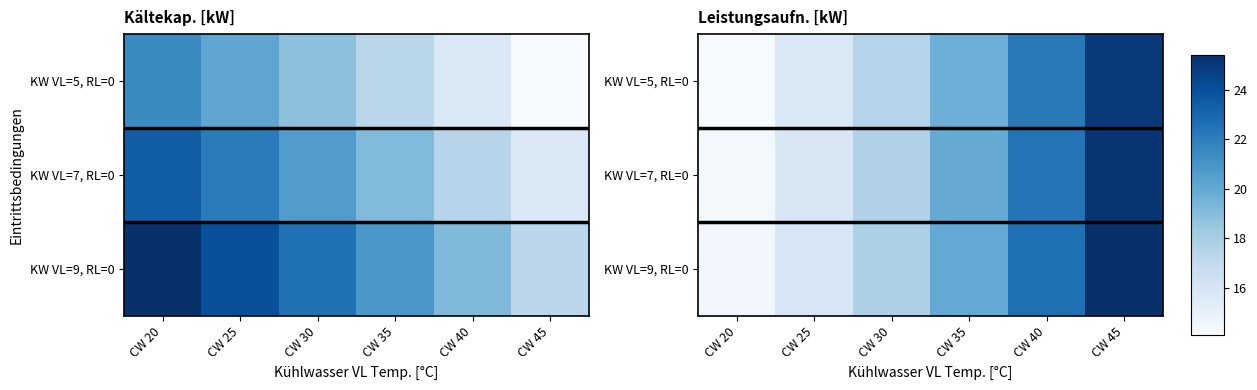

What is the difference between the KW VL=9, RL=0 values at CW 25 and CW 30?

1.9